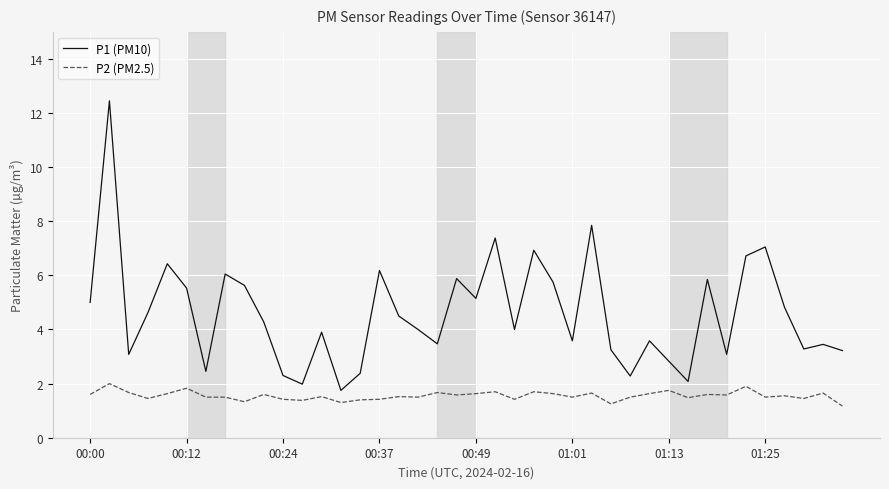

True or false: P1 (PM10) and P2 (PM2.5) cross at least once.

False